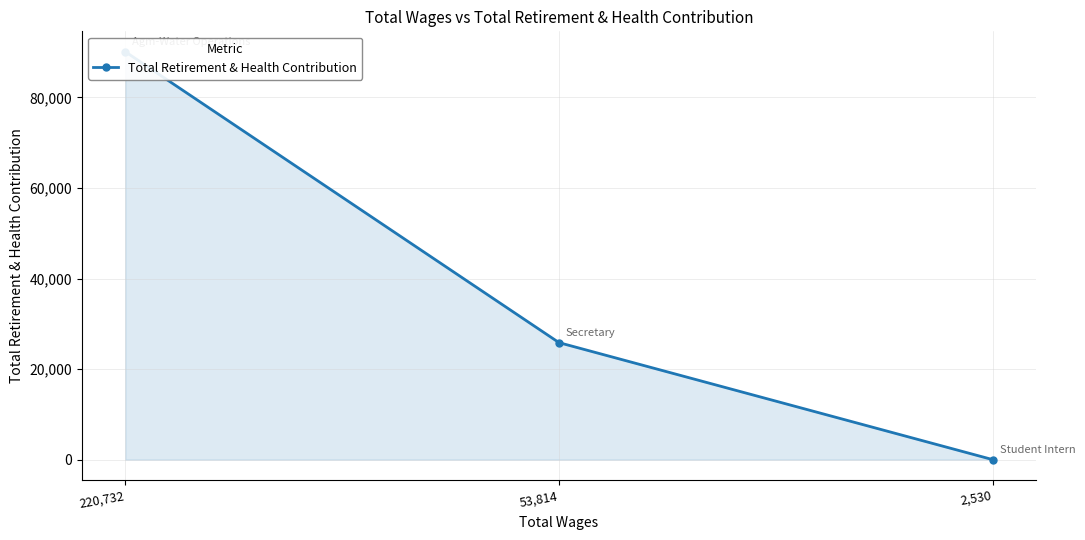

How many categories are shown in the chart?

3